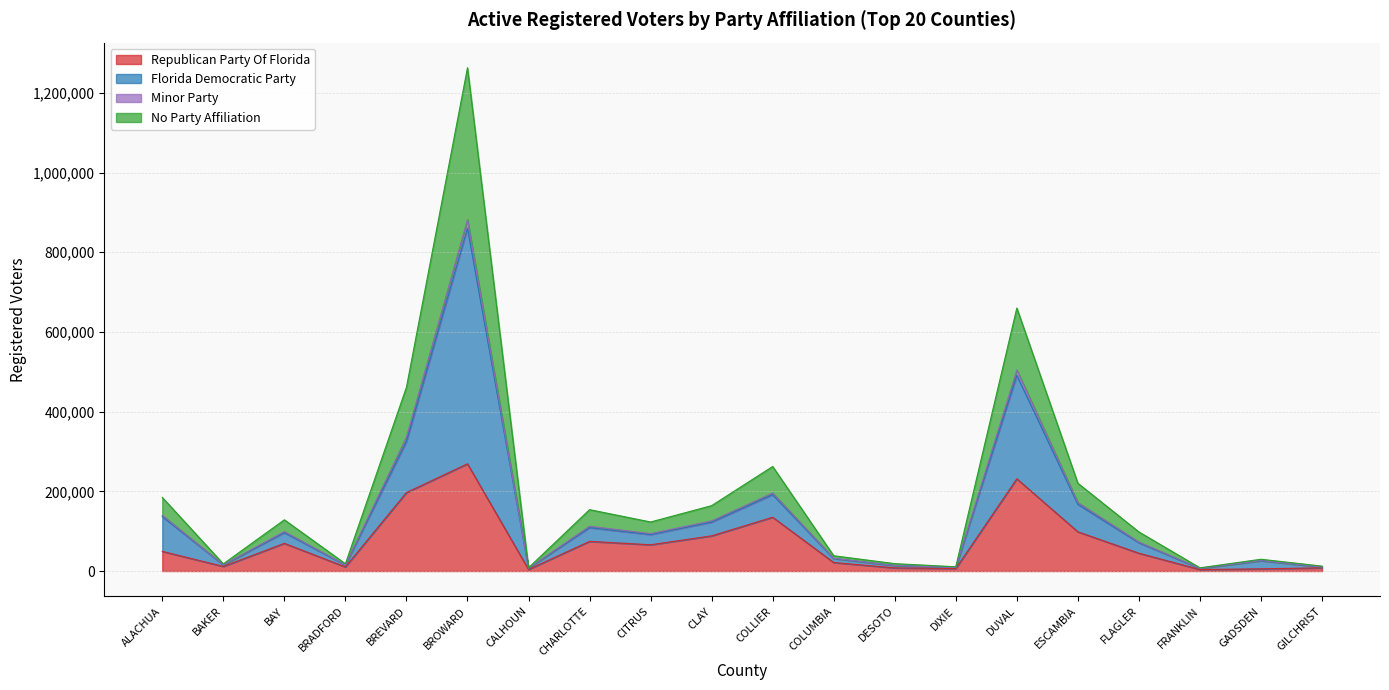

What position from the left is CHARLOTTE?

8